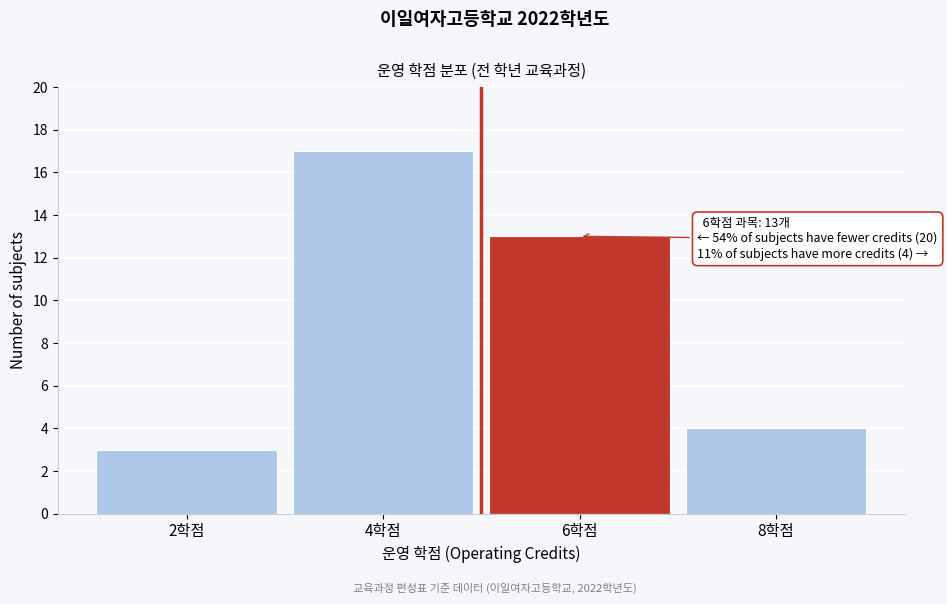

Reading right to left, list all the values displayed in this chart.

4	13	17	3